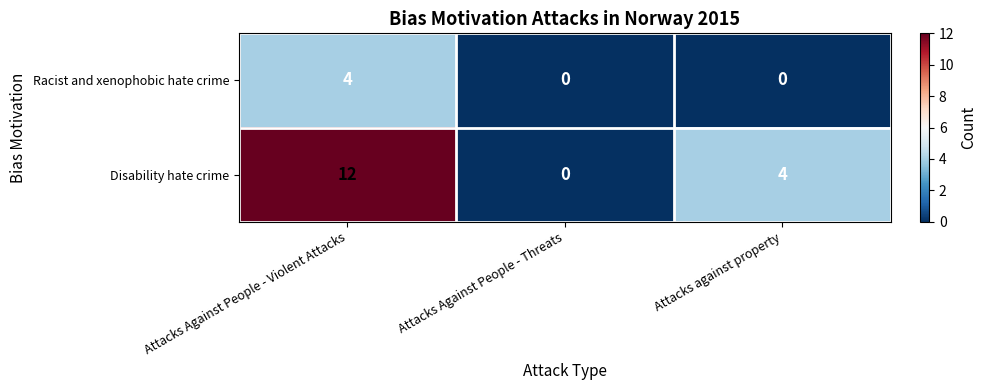

Reading right to left, list all the values displayed in this chart.

Racist and xenophobic hate crime: 0	0	4
Disability hate crime: 4	0	12